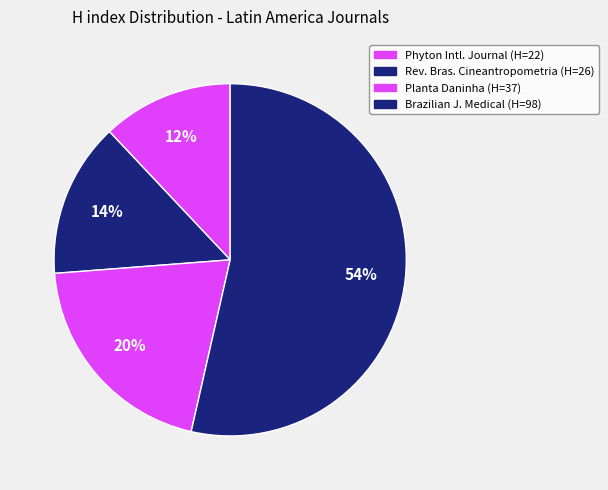

Is there a majority slice in this chart?

Yes